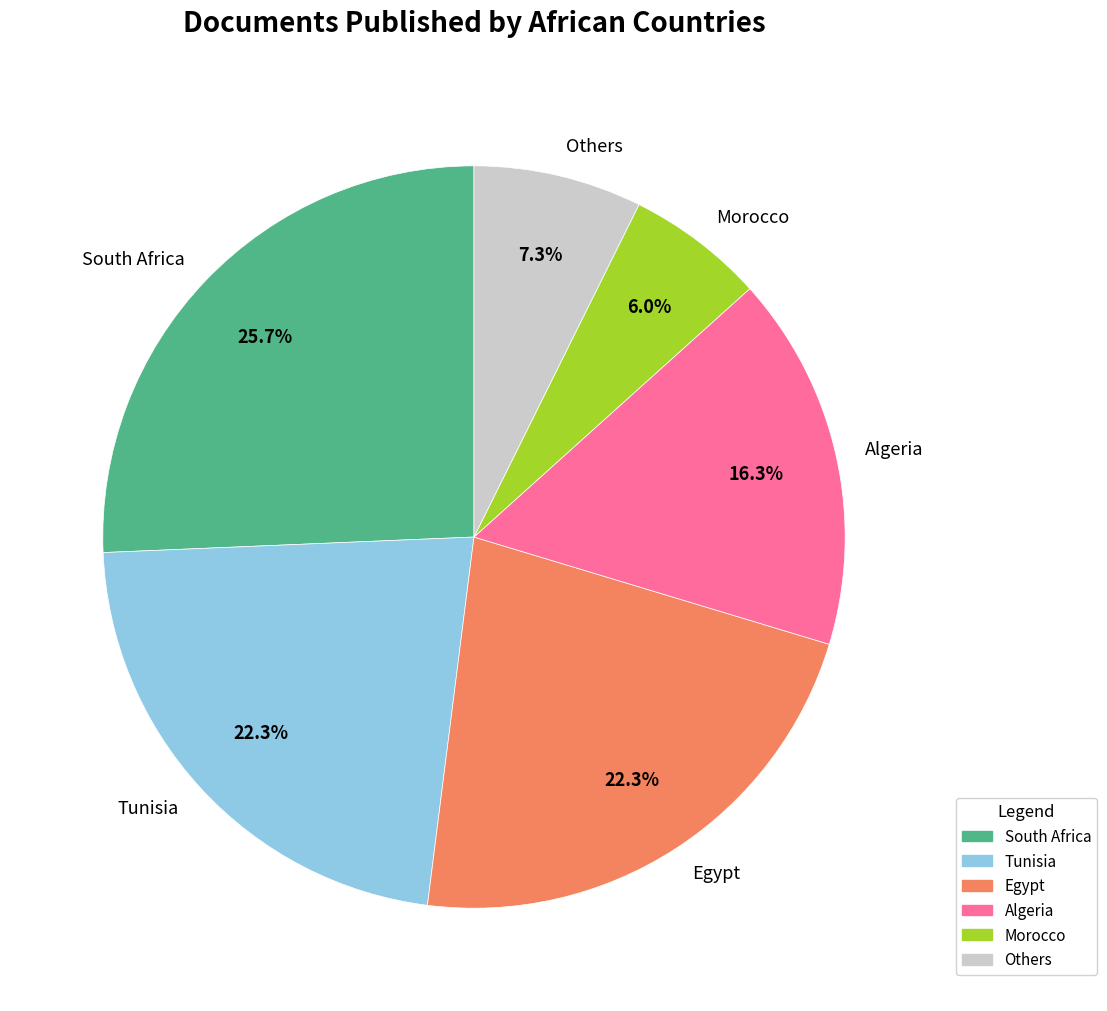

Combined, what portion of the pie is Others and Morocco?

13.3%